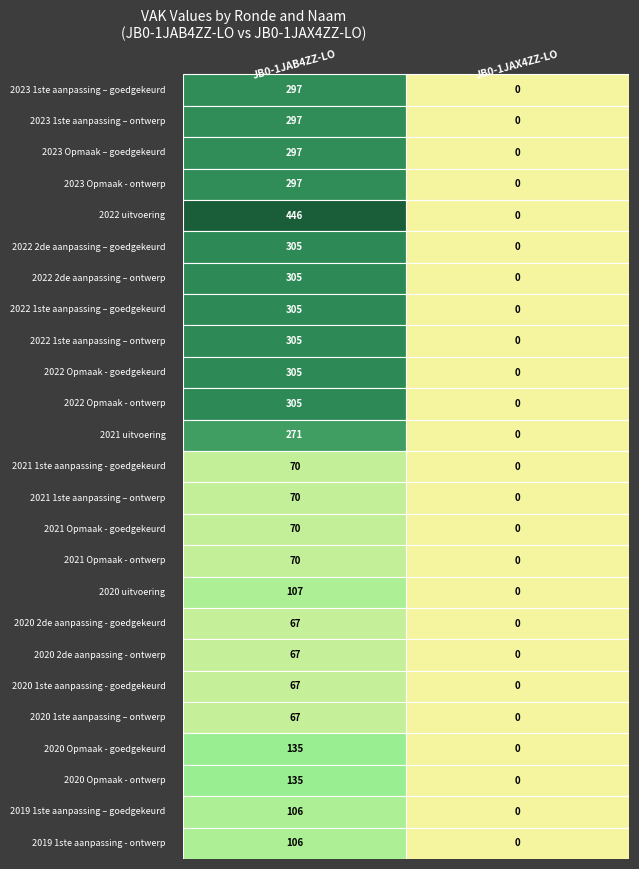

The JB0-1JAB4ZZ-LO series shows 70 at 2021 1ste aanpassing - goedgekeurd. True or false?

True